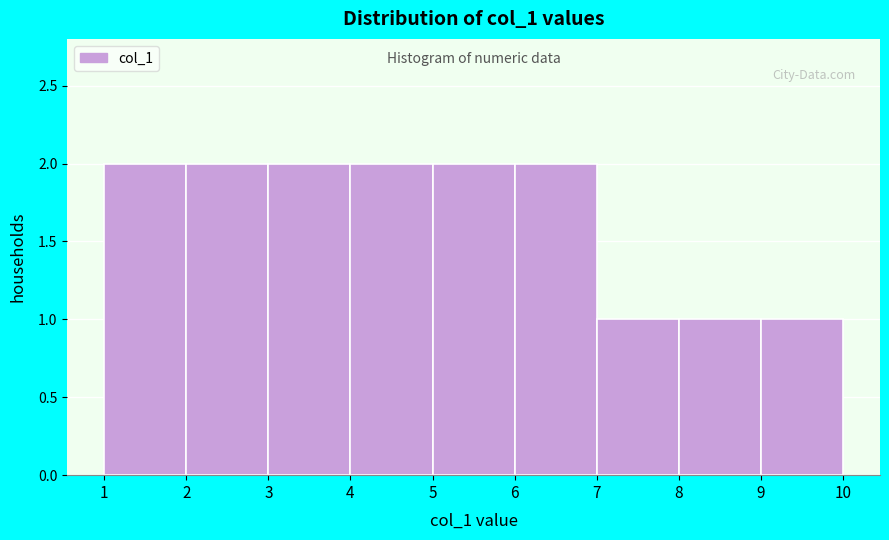

Reading left to right, transcribe this chart: for each bar, give the range it covers on the x-axis and its height. The values are not printed on the chart, so give them approximately, as read against the axis.

1 to 2: 2
2 to 3: 2
3 to 4: 2
4 to 5: 2
5 to 6: 2
6 to 7: 2
7 to 8: 1
8 to 9: 1
9 to 10: 1